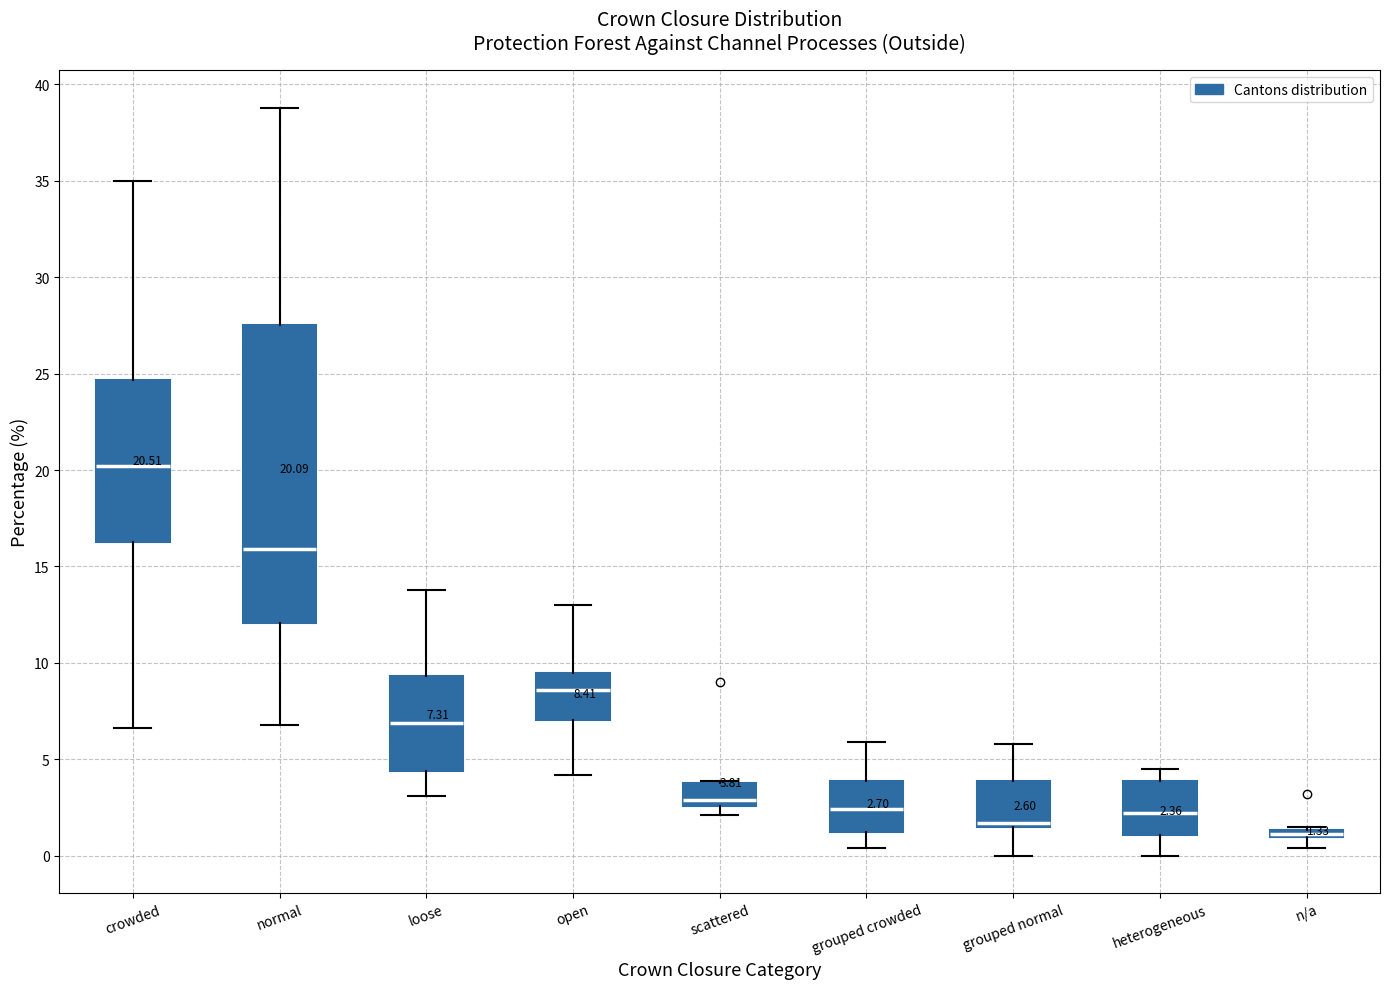

Comparing the boxes themselves (not the whiskers), which one is the tallest?

normal